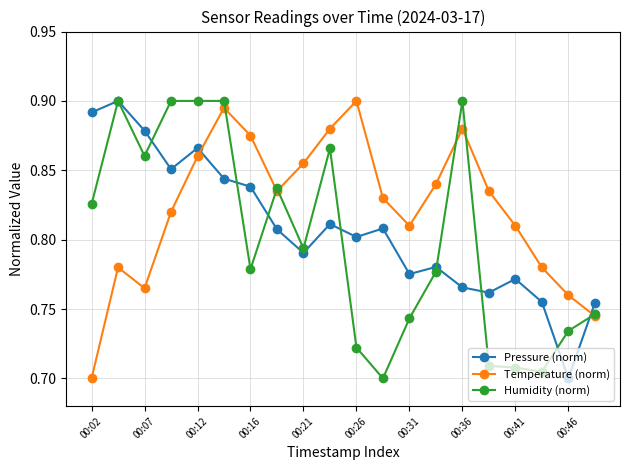

How many interior local valleys does the Temperature (norm) series have?

3